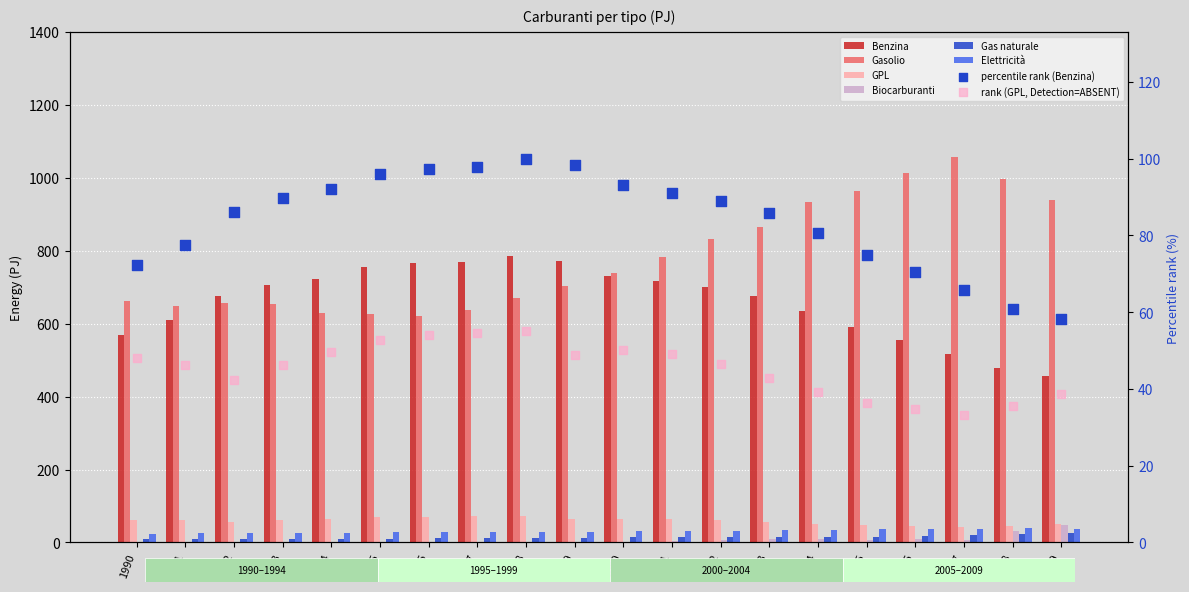

Is the value of Biocarburanti at 2001 greater than the value of Gas naturale at 2002?

No